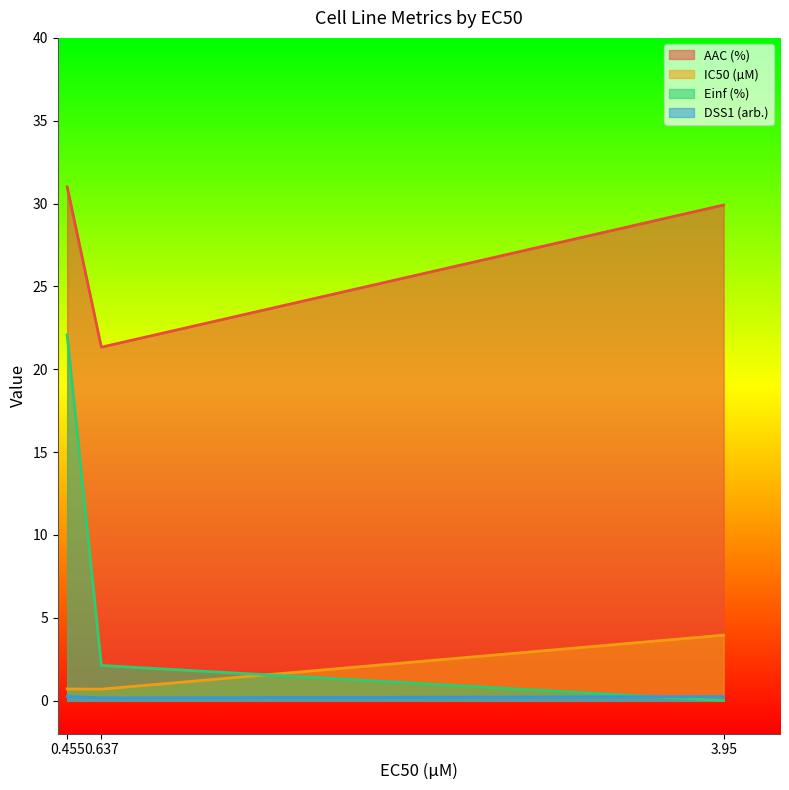

The Einf (%) series shows 2.1 at 0.637. True or false?

True